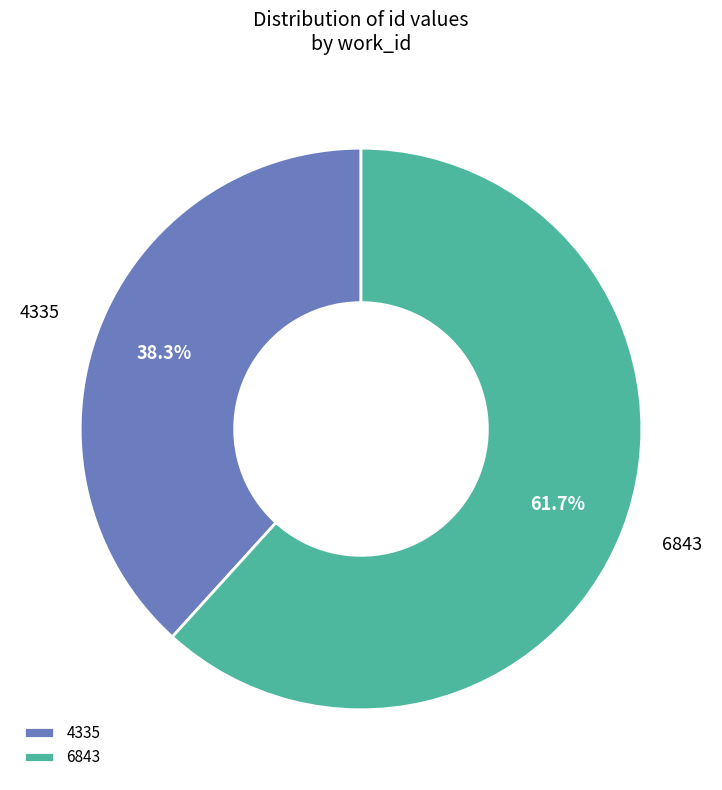

Count the number of slices in the pie.

2